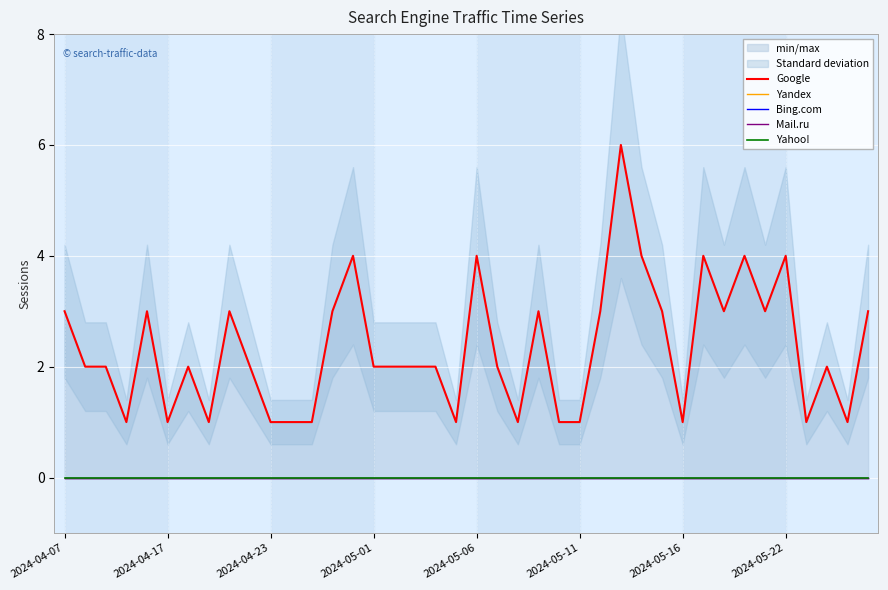

Which series has the largest range (max minus min)?

Google